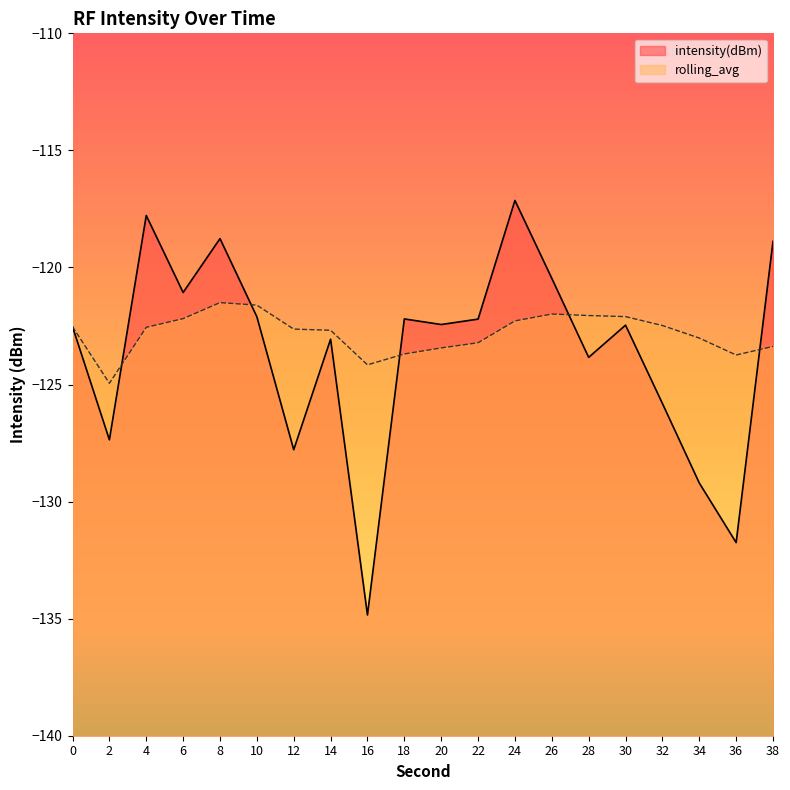

How many times do rolling_avg and intensity(dBm) cross each other?

5